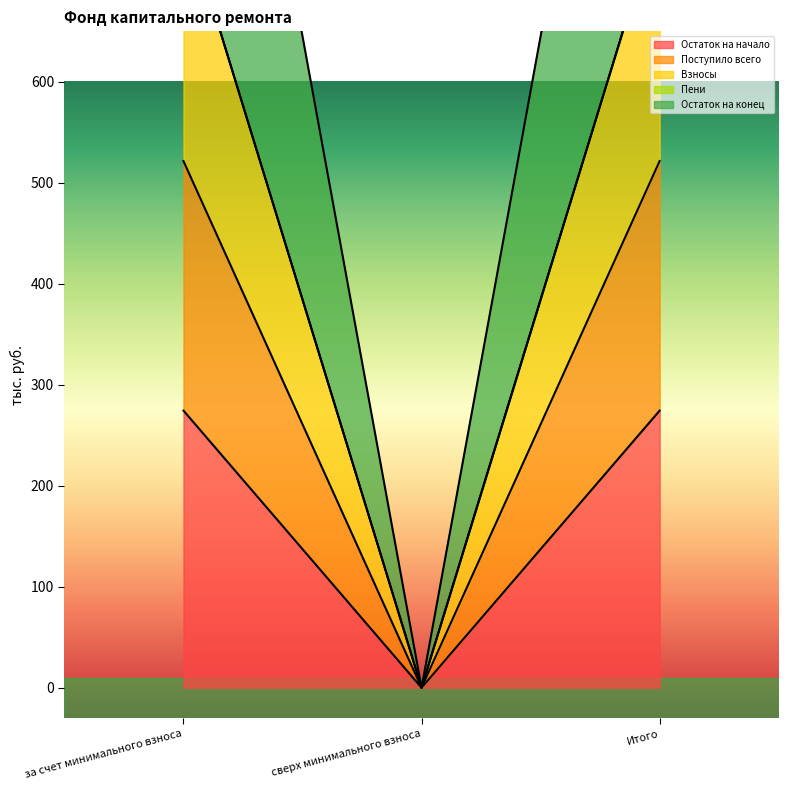

Which category has the lowest value in the Взносы series?

сверх минимального взноса